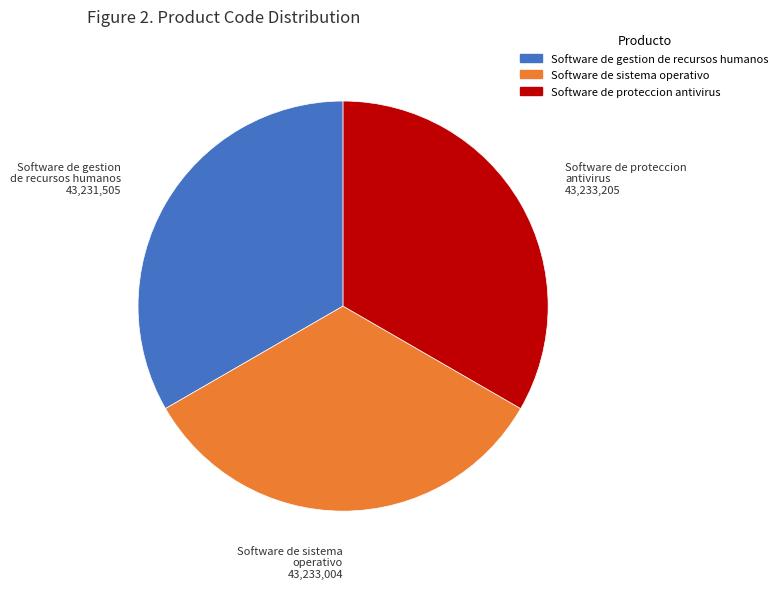

What is the ratio of the value at Software de sistema operativo to the value at Software de gestion de recursos humanos?

1.0